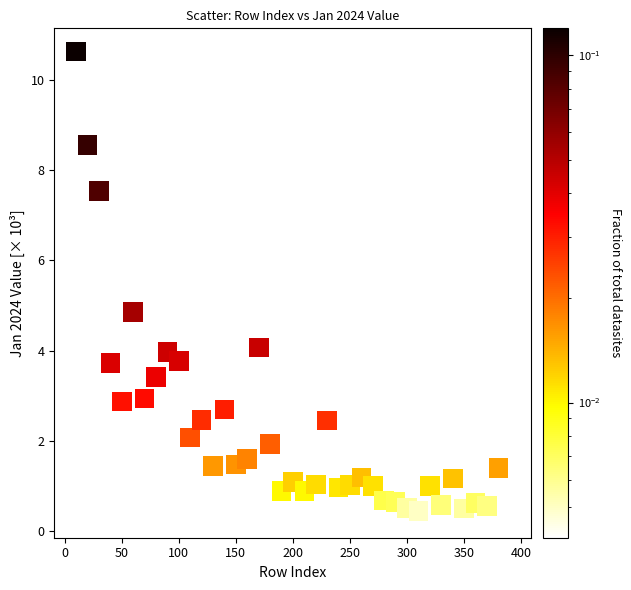

What Y value in the scatter plot is closest to 5?

4.9